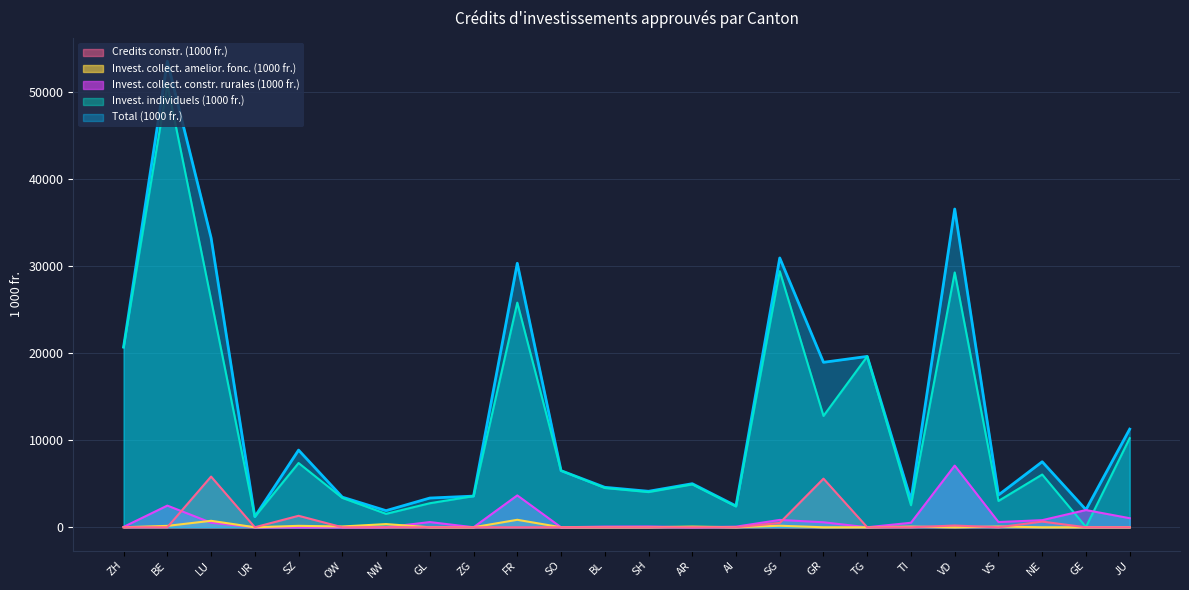

At which label does Total (1000 fr.) reach its peak?

BE